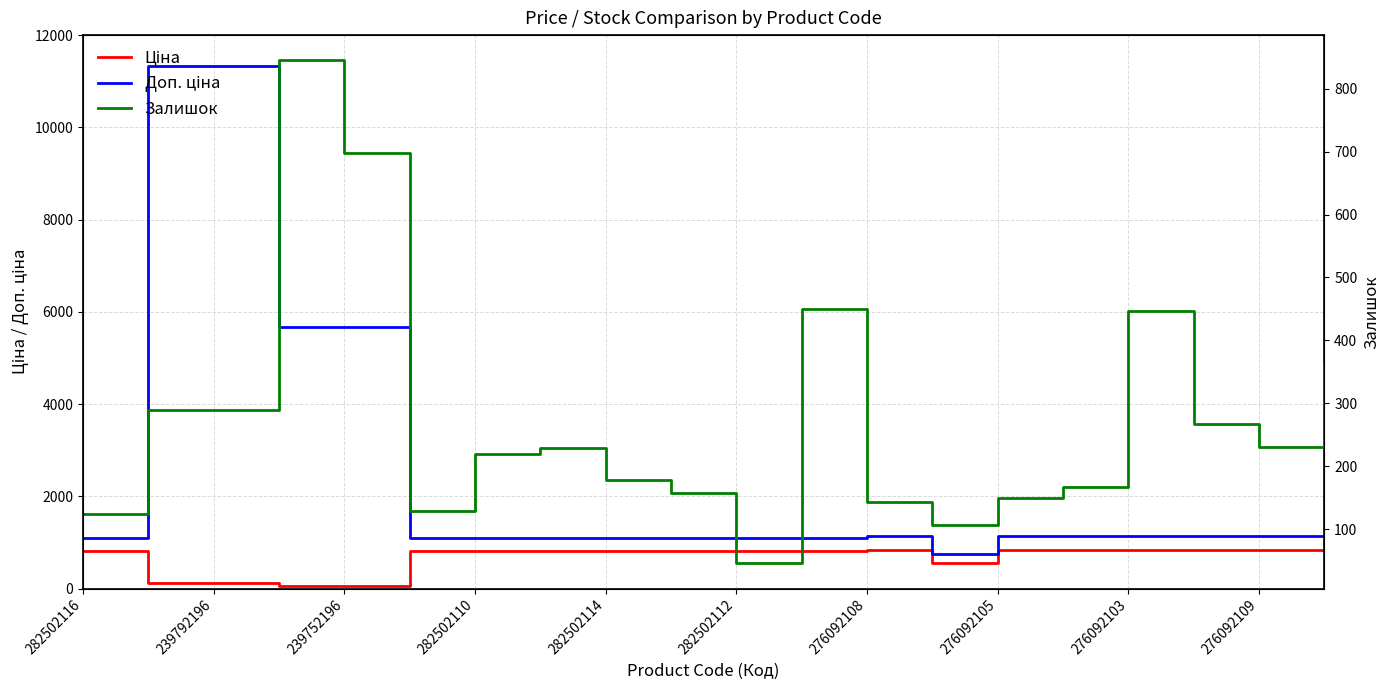

True or false: Залишок and Доп. ціна intersect in this chart.

False